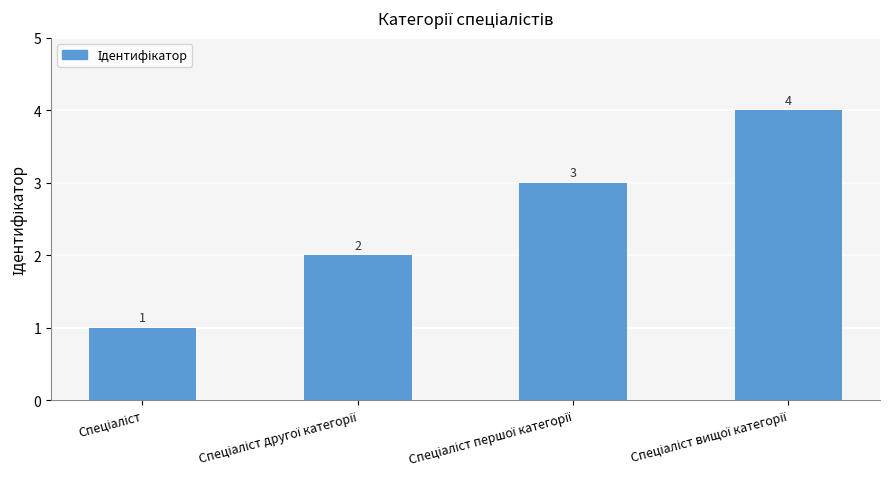

Count the values in the range 2 to 4.

3